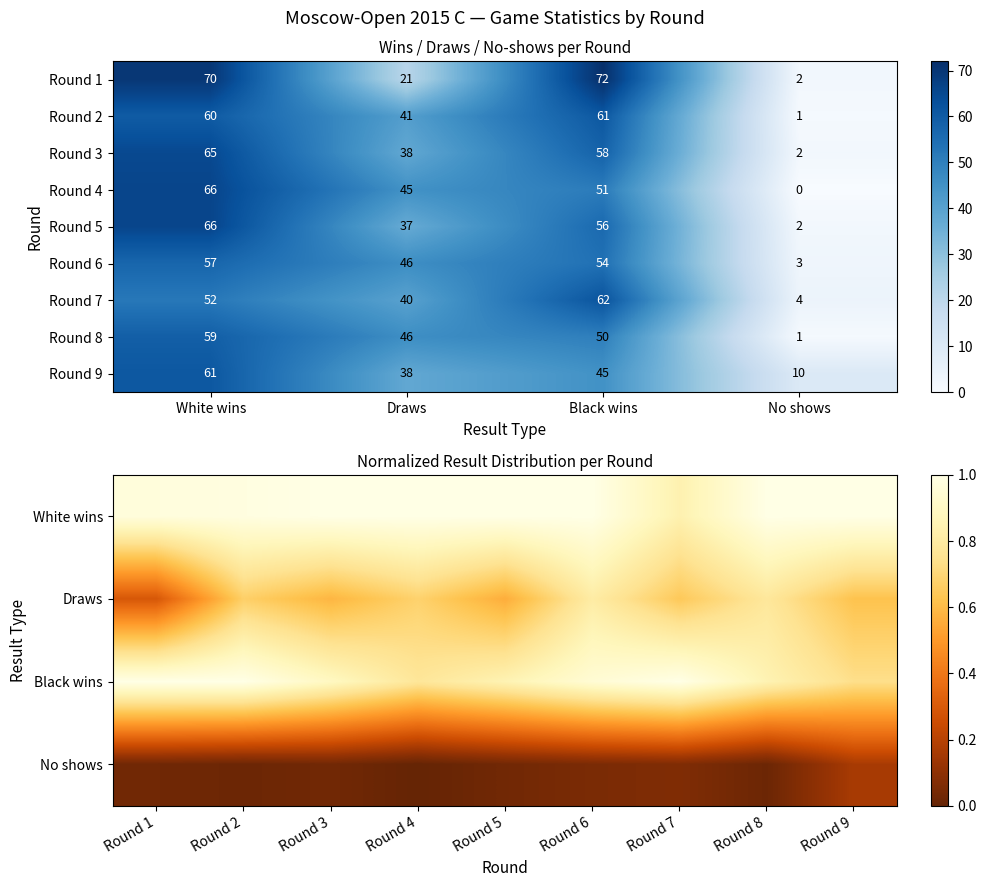

Is the value of 6 at No shows greater than the value of 1 at No shows?

Yes